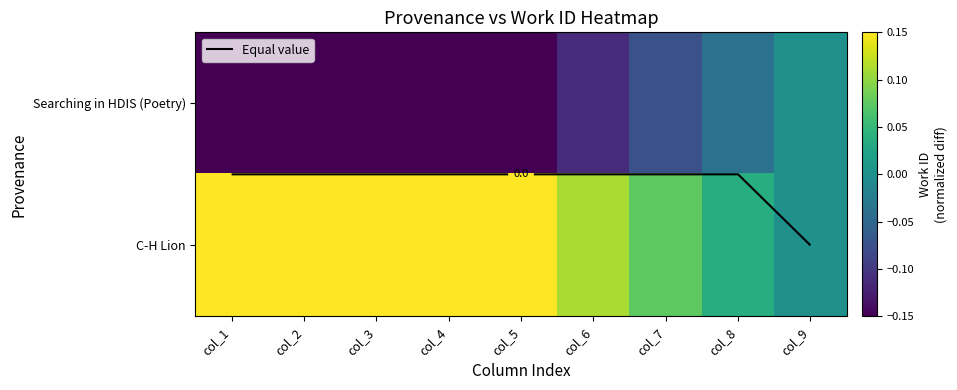

How many C-H Lion values are between 0 and 1?

9